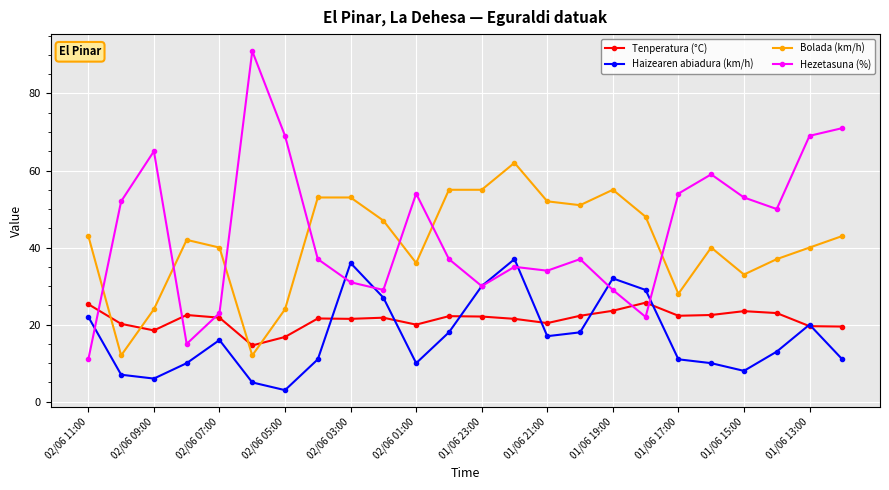

Does the chart have visible grid lines?

Yes